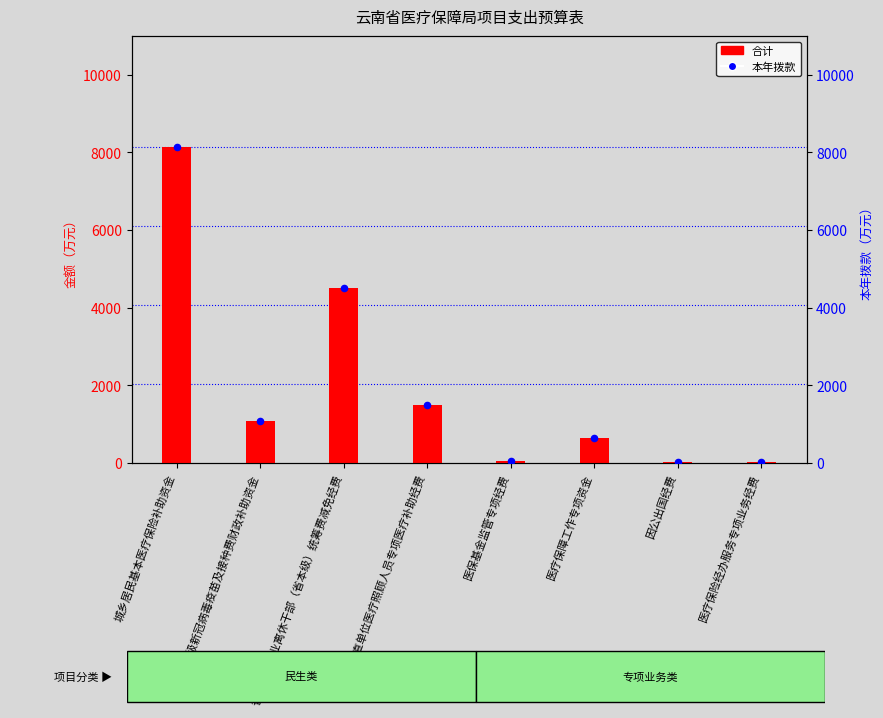

What is the total value across all series at 省本级新冠病毒疫苗及接种费财政补助资金?

2170.0